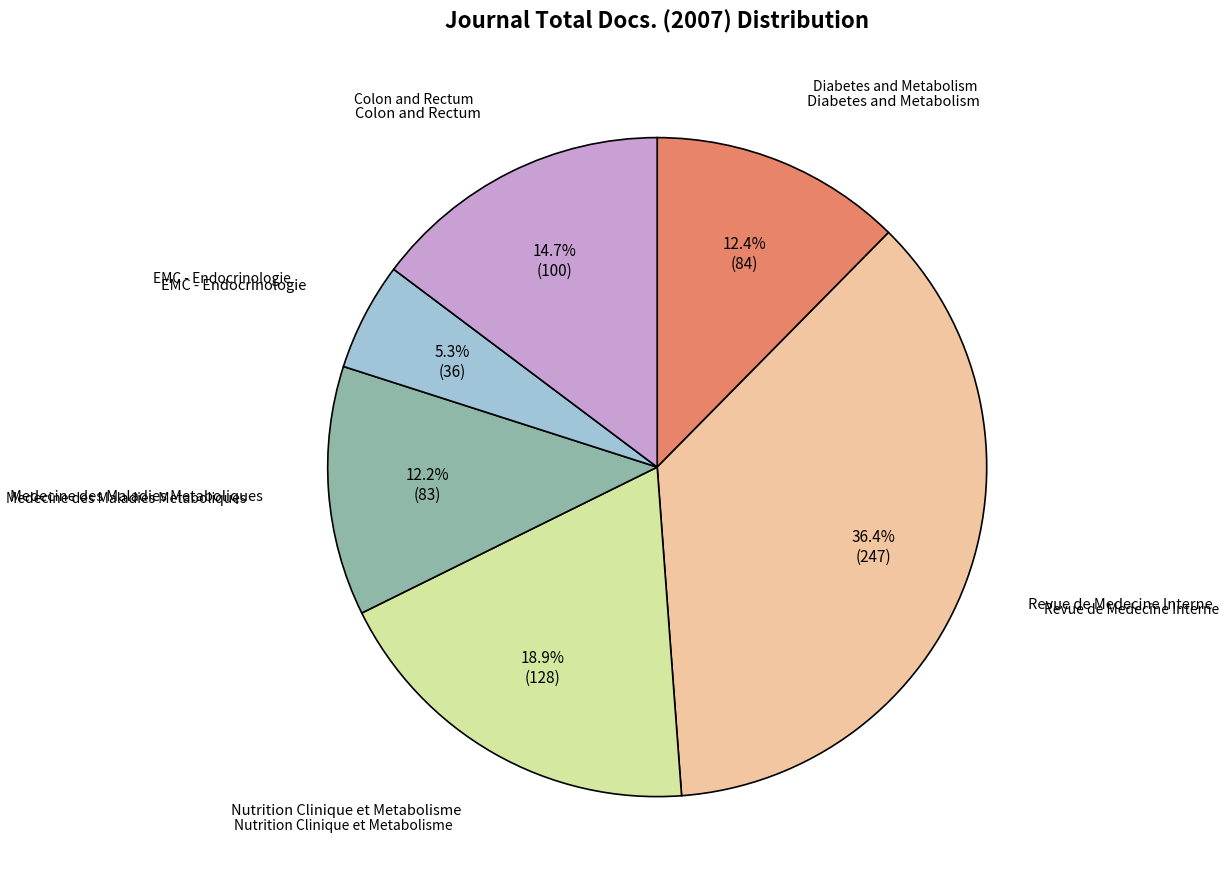

How many segments does this pie chart have?

6